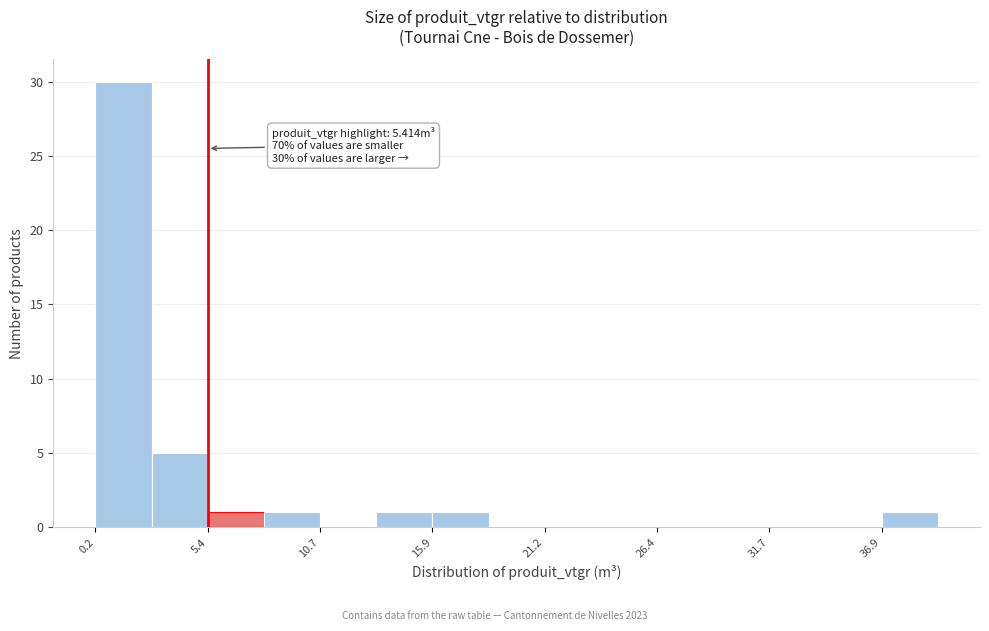

Read against the x-axis, roughly where is the centre of the tallest bar?

1